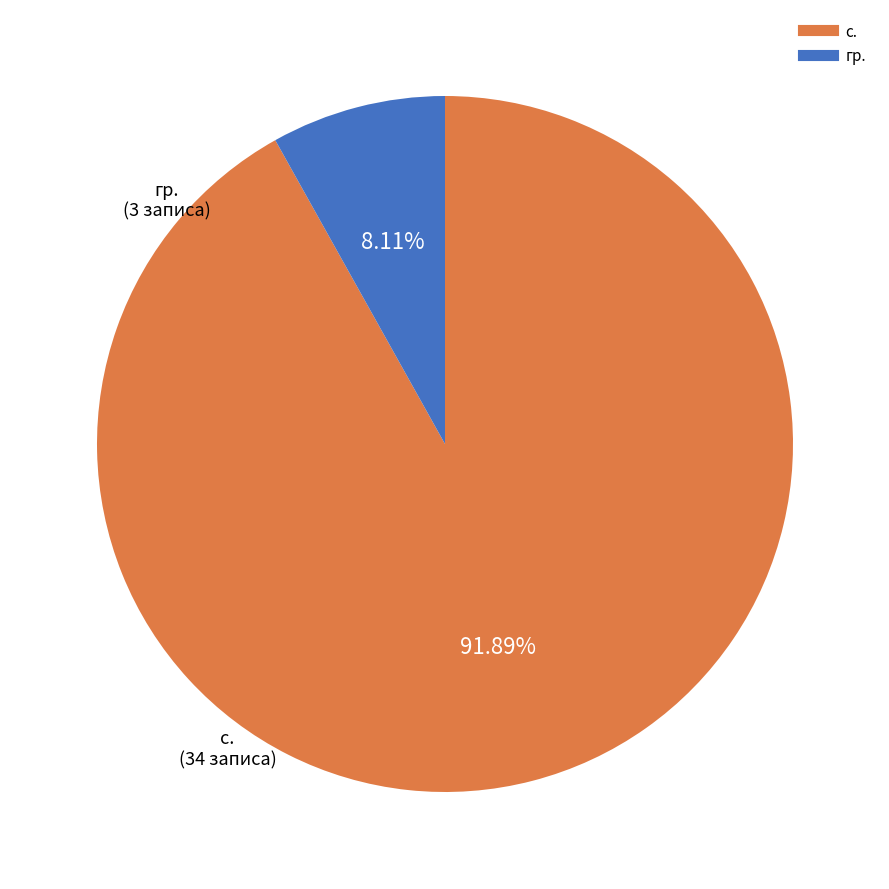

To the nearest percent, what is the average slice percentage?

50%